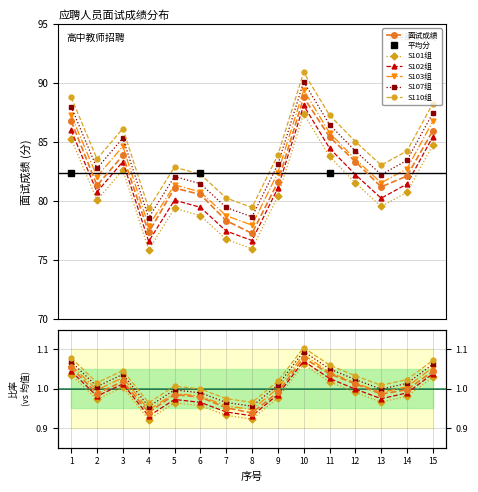

The chart shows a value of 107.9 at 7. True or false?

False